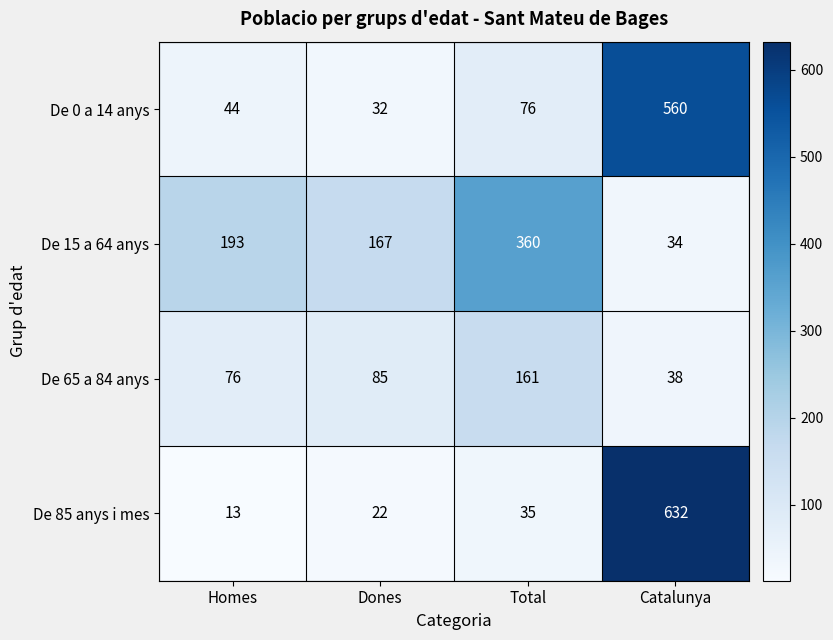

What is the difference between the De 0 a 14 anys values at Dones and Total?

44